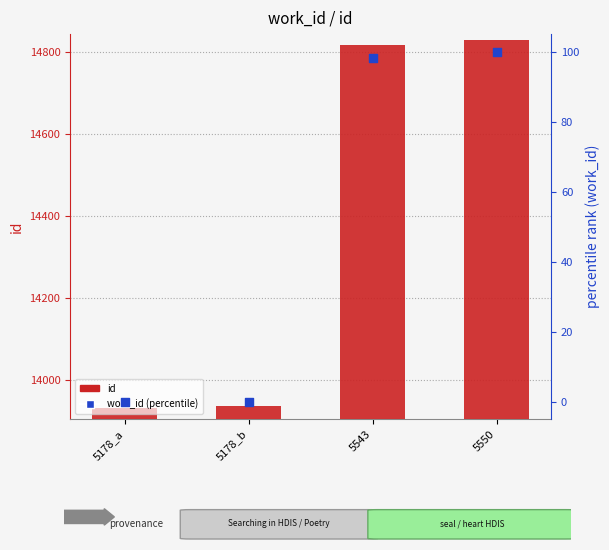

At how many categories does at least one series exceed 6205?

4